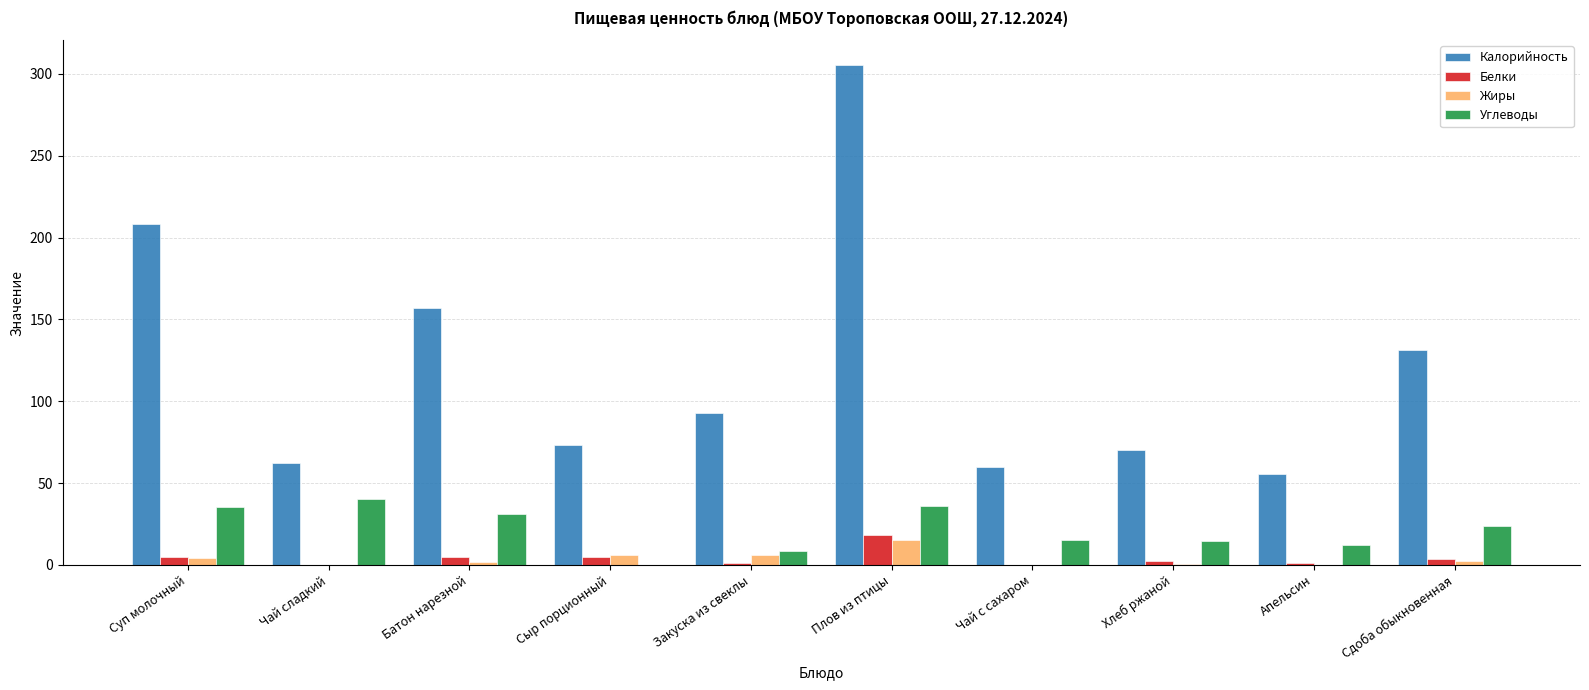

Between Чай сладкий and Сыр порционный, which series saw the biggest shift?

Углеводы